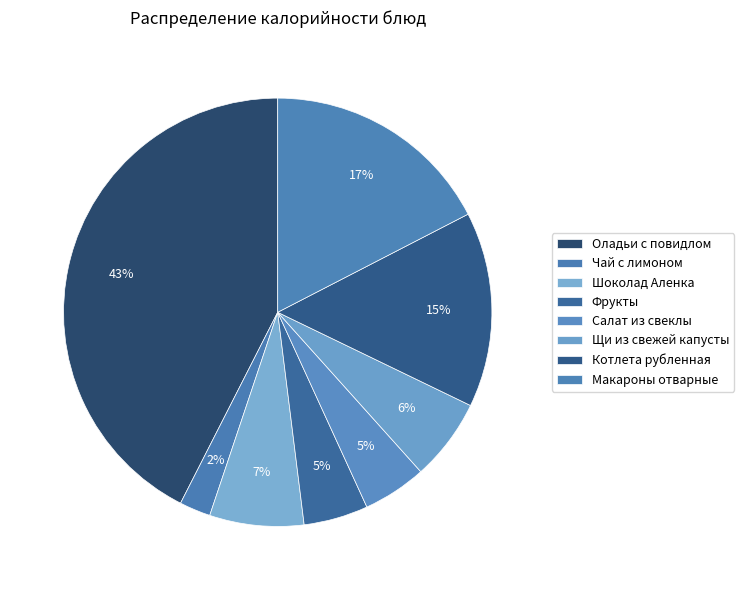

How many slices are in this pie chart?

8